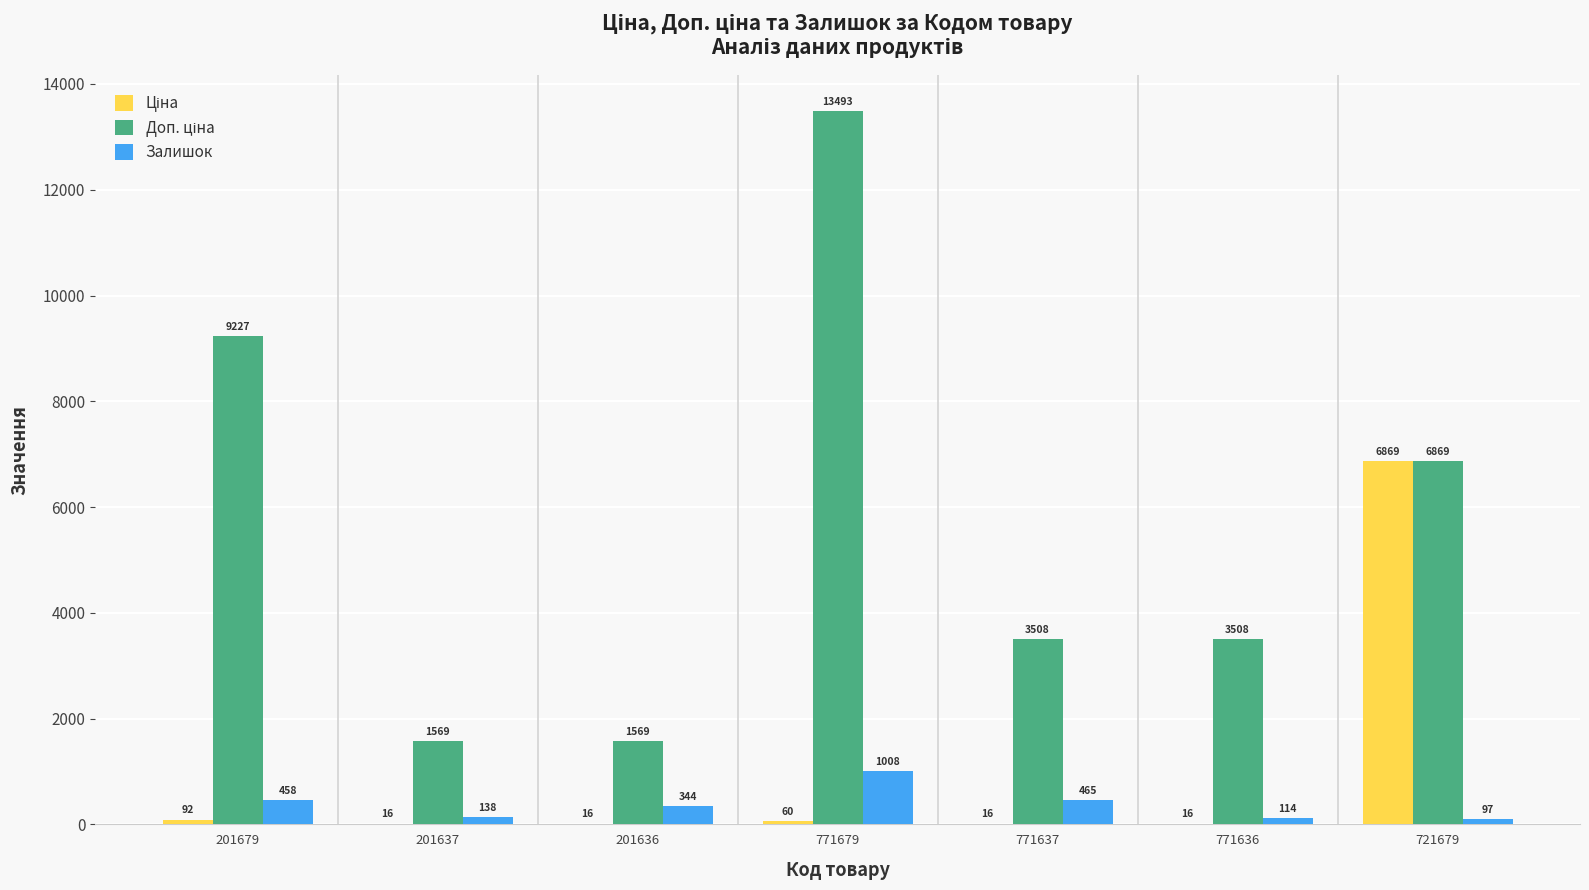

Read the Залишок value at 721679.

97.0